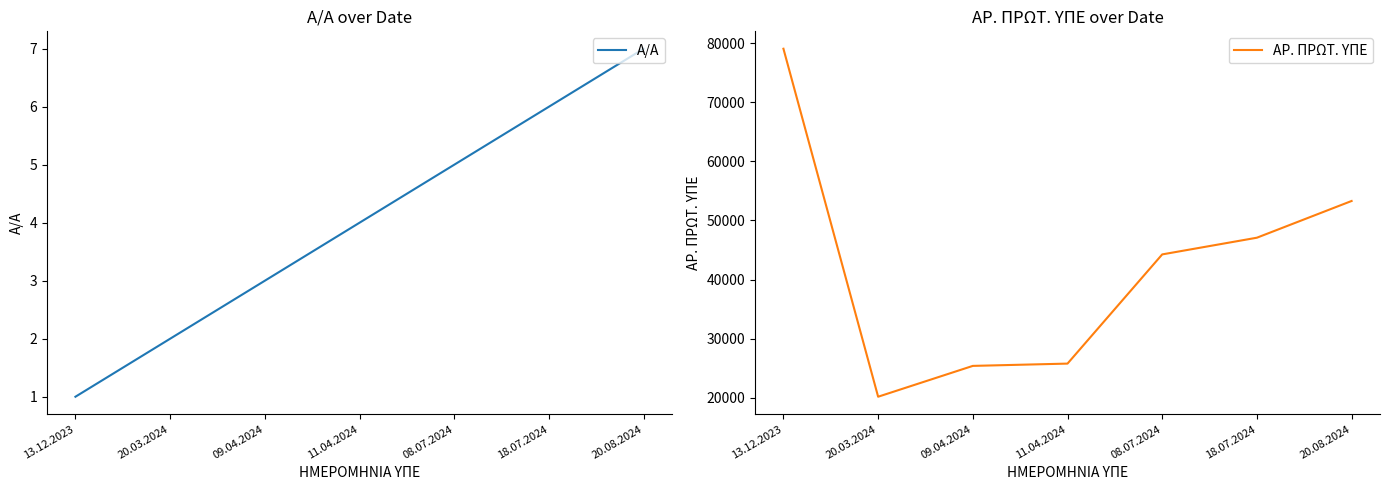

What is the spread (max minus min) of values at 11.04.2024?

25782